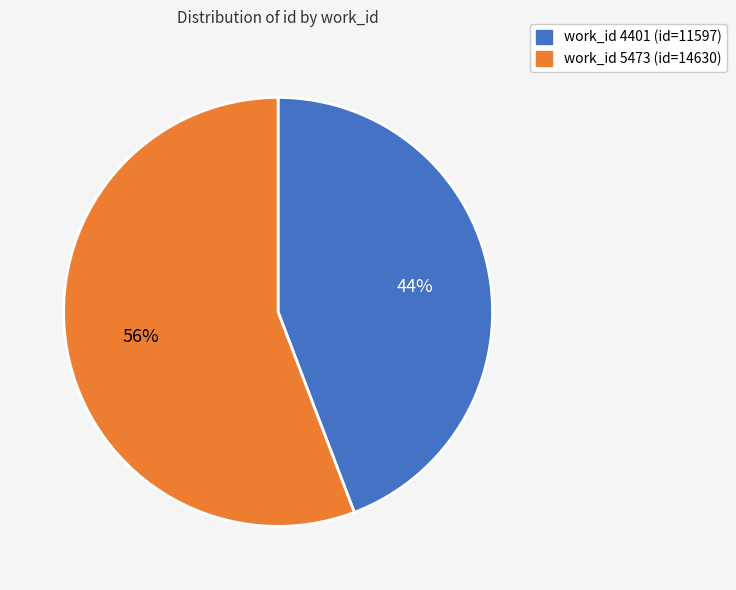

To the nearest percent, what is the average slice percentage?

50%